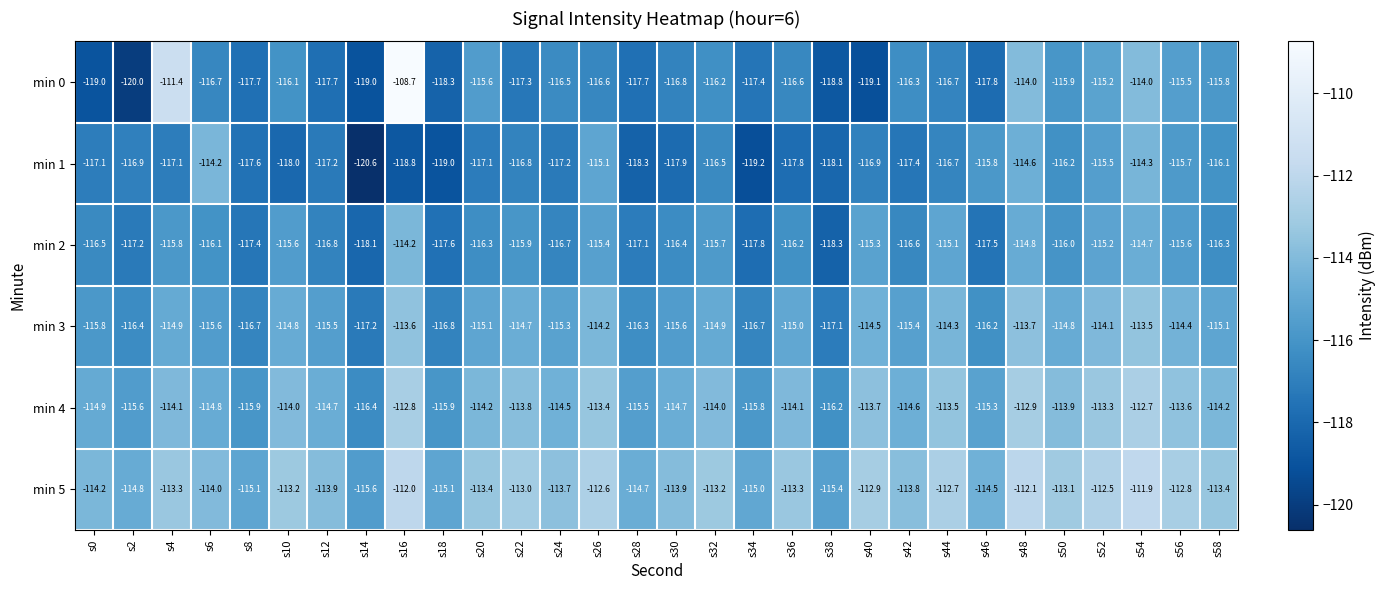

How many data points in min 2 are less than -116?

17